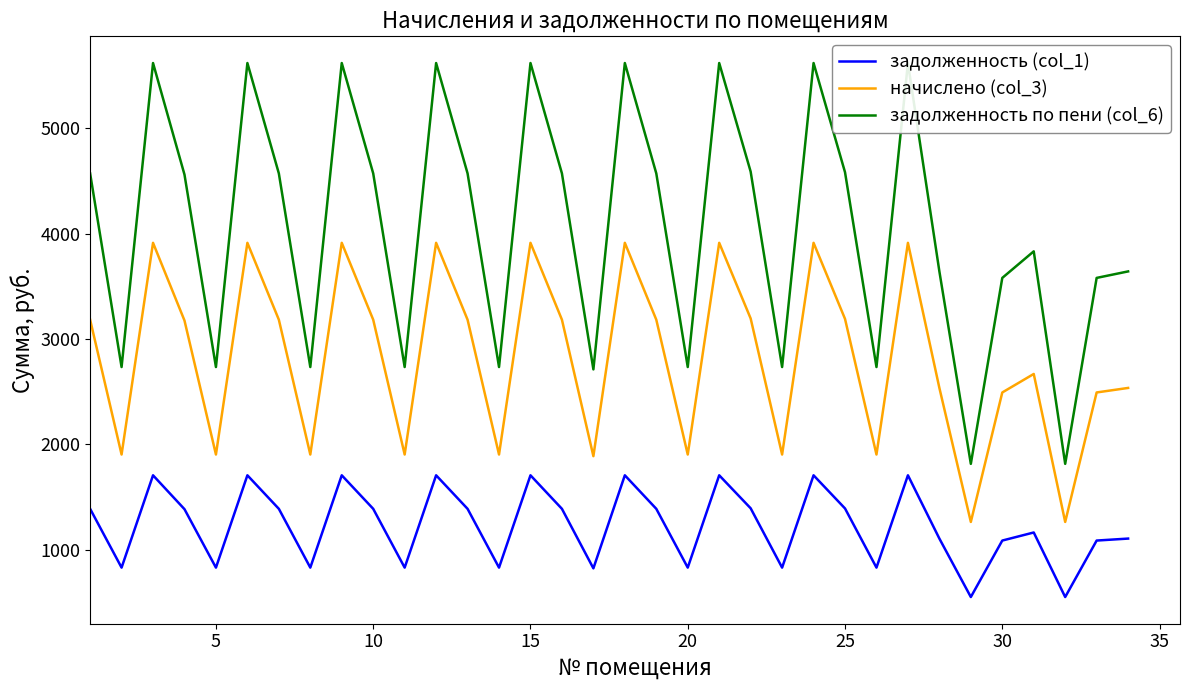

How many interior local valleys does the задолженность (col_1) series have?

11